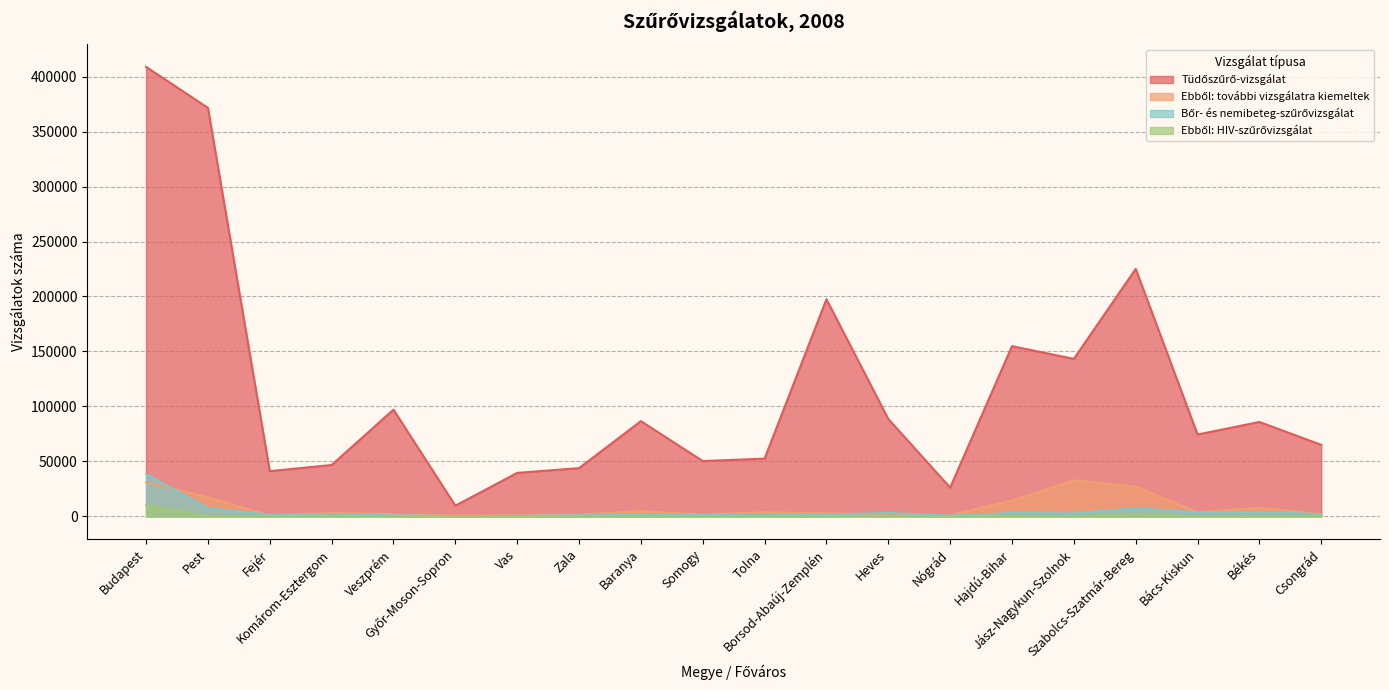

True or false: Ebből: HIV-szűrővizsgálat has a value of 68 at Zala.

True